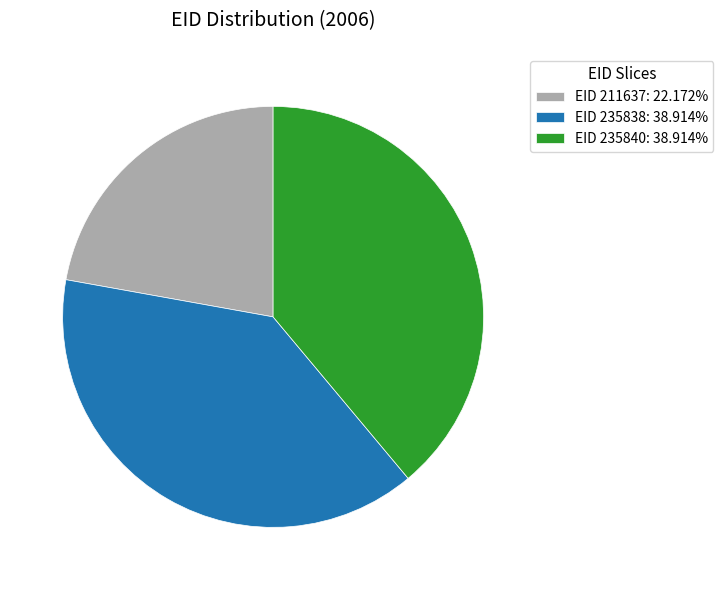

Combined, do EID 235838: 38.914% and EID 235840: 38.914% account for over 50%?

Yes